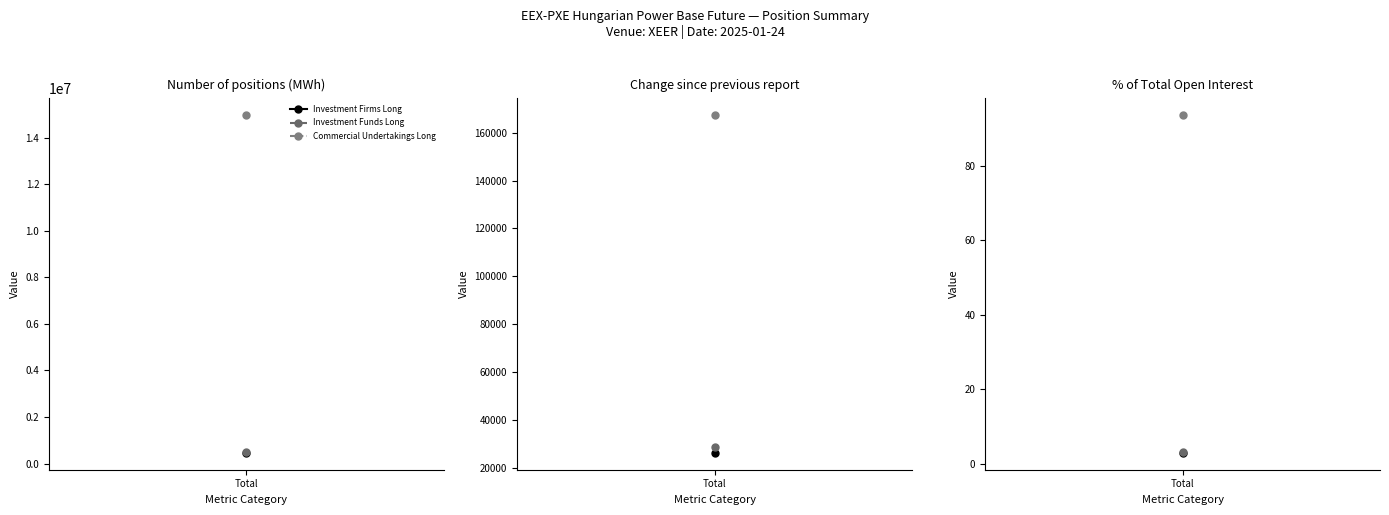

Which series has the largest range (max minus min)?

Commercial Undertakings Long